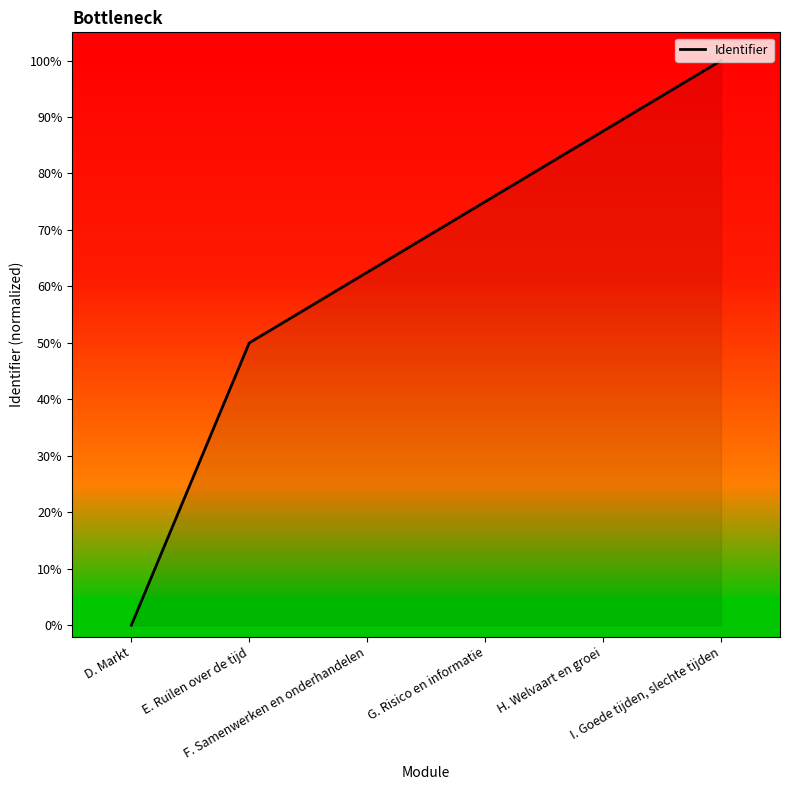

What is the difference between the values at G. Risico en informatie and F. Samenwerken en onderhandelen?

0.1